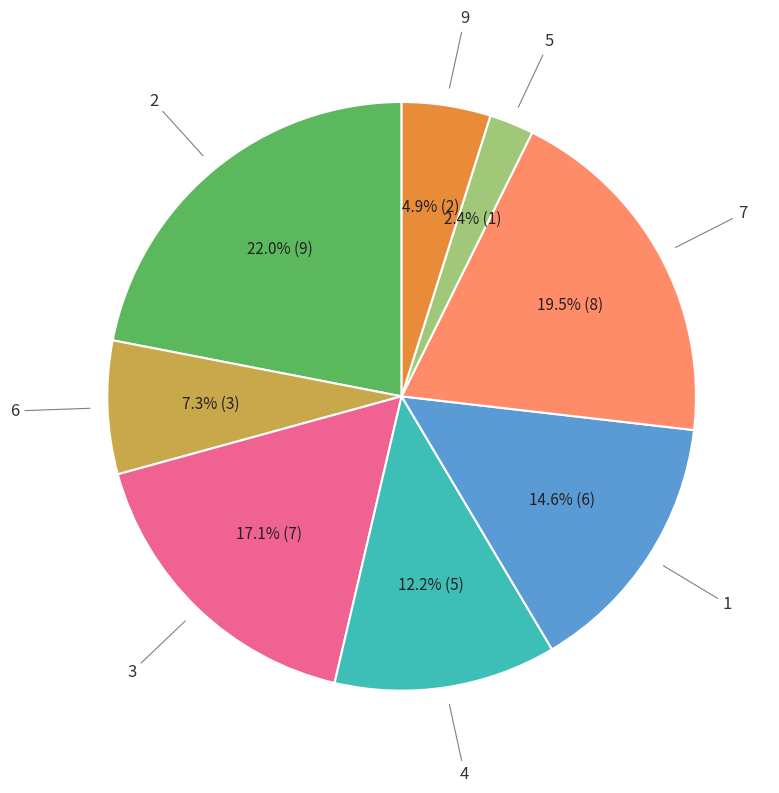

Is there a majority slice in this chart?

No